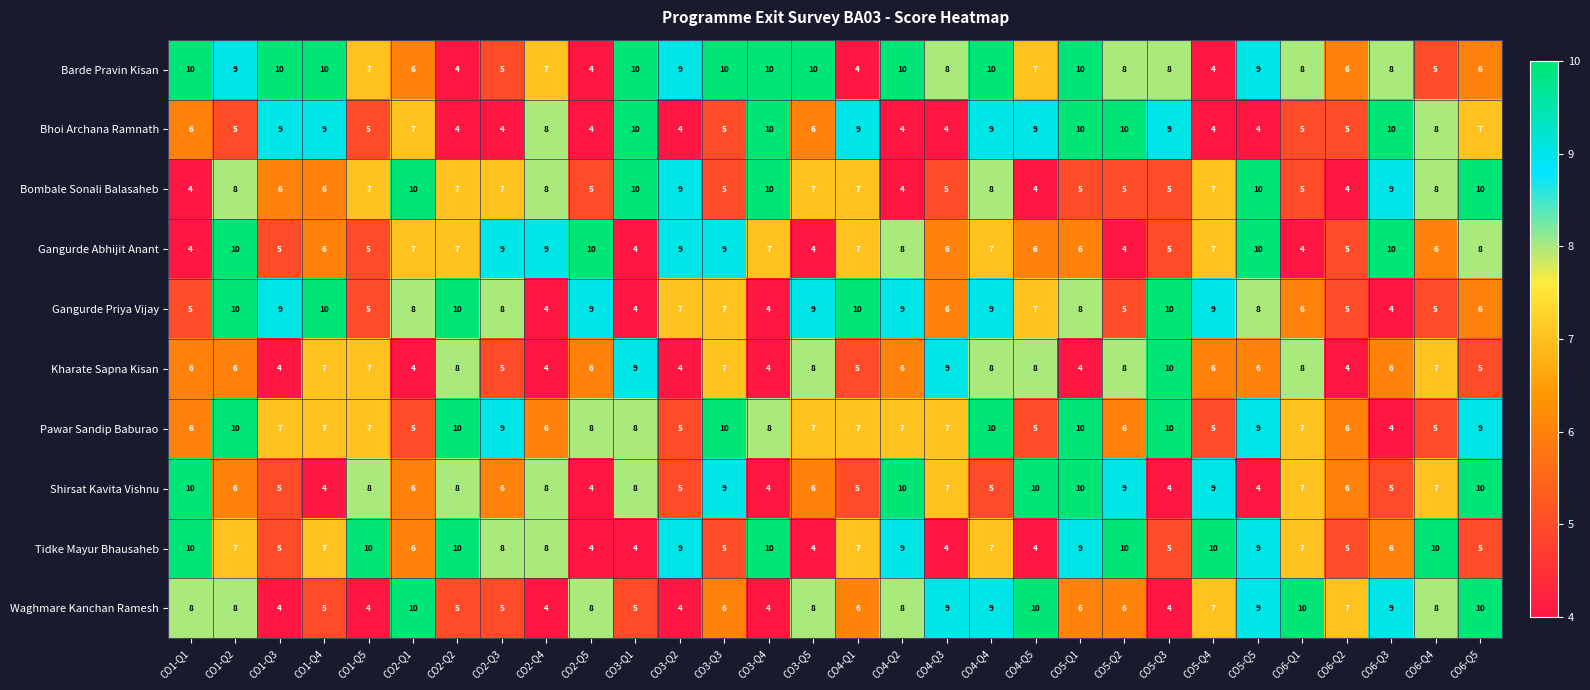

What is the highest value of the Gangurde Priya Vijay series?

10